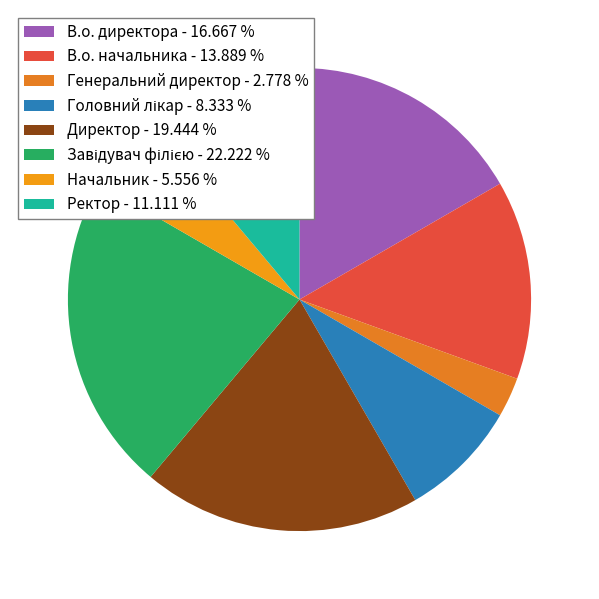

To the nearest percent, what is the average slice percentage?

12%